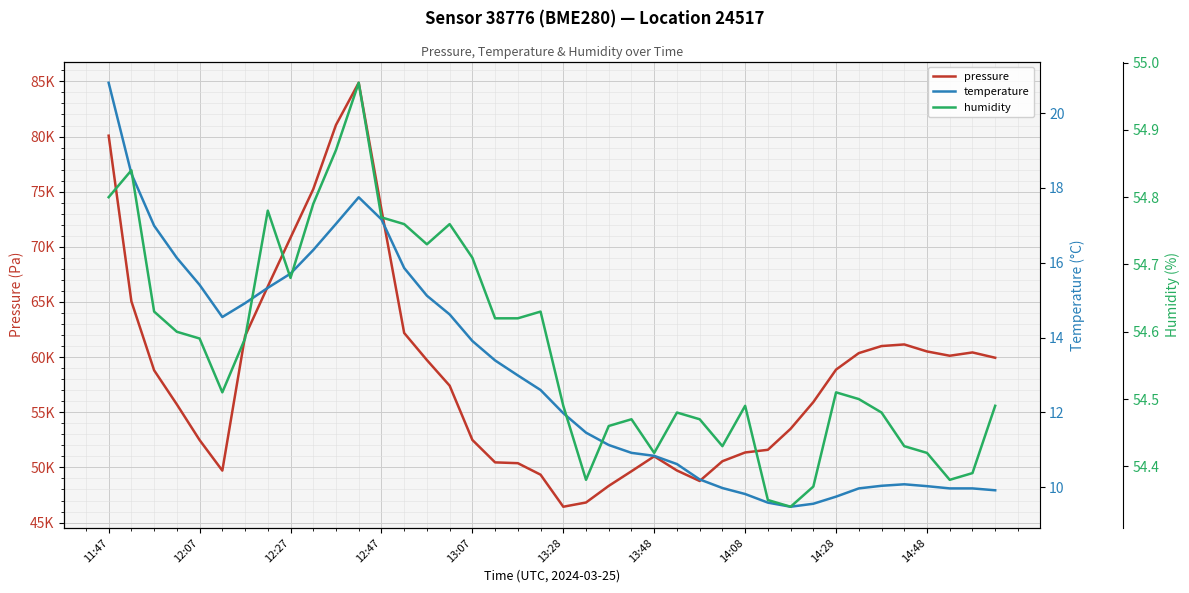

How many data points does each series have?

40